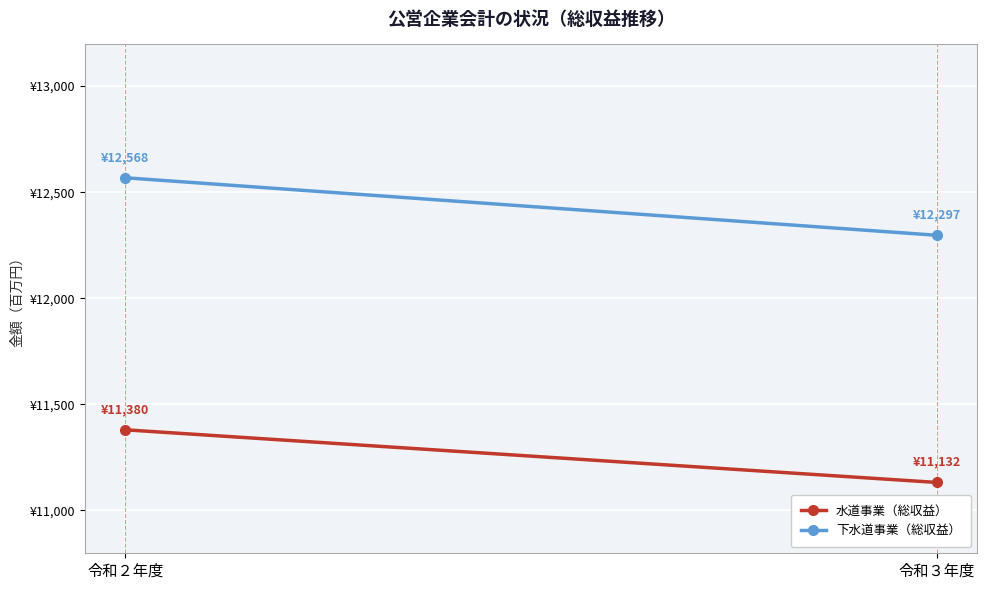

Which series changed the most between 令和２年度 and 令和３年度?

下水道事業（総収益）